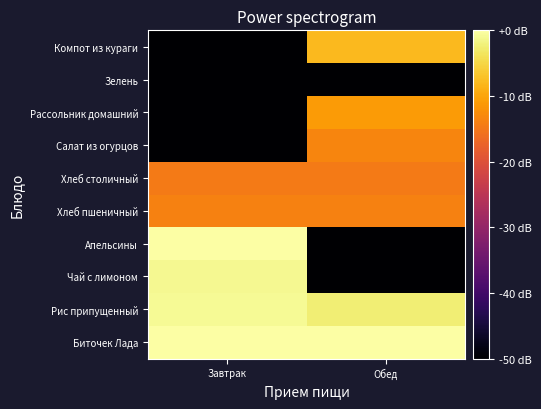

Reading left to right, transcribe all the data shown in this chart.

Биточек Лада: Завтрак=-0.2	Обед=-0.2
Рис припущенный: Завтрак=-0.8	Обед=-2.4
Чай с лимоном: Завтрак=-1.2	Обед=-249.1
Апельсины: Завтрак=0.0	Обед=-249.1
Хлеб пшеничный: Завтрак=-13.8	Обед=-13.8
Хлеб столичный: Завтрак=-14.5	Обед=-14.5
Салат из огурцов: Завтрак=-249.1	Обед=-13.4
Рассольник домашний: Завтрак=-249.1	Обед=-11.1
Зелень: Завтрак=-249.1	Обед=-55.1
Компот из кураги: Завтрак=-249.1	Обед=-7.8